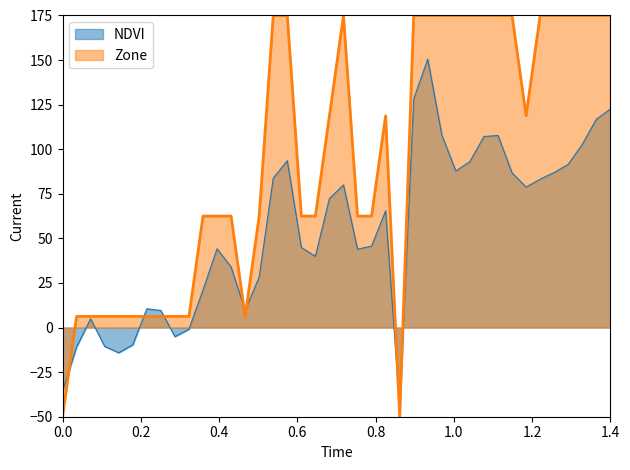

Which series has the largest total across all categories?

Zone